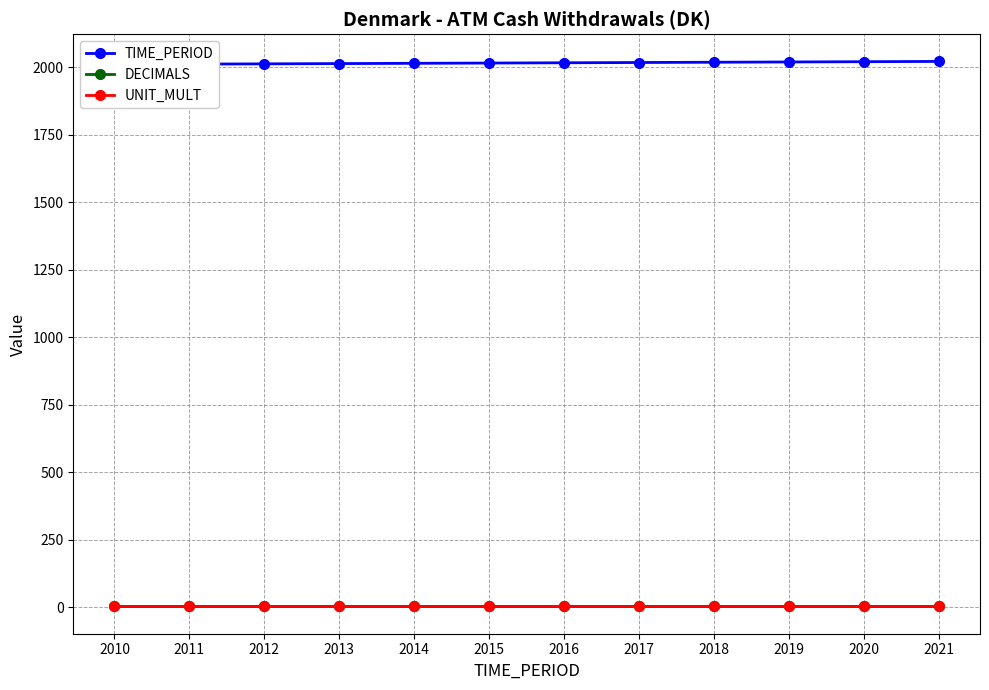

Does the chart have visible grid lines?

Yes